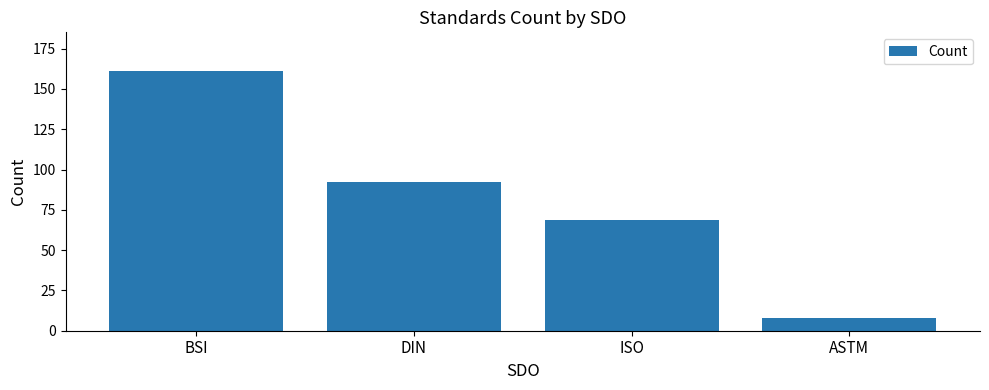

How many bars are there in total?

4